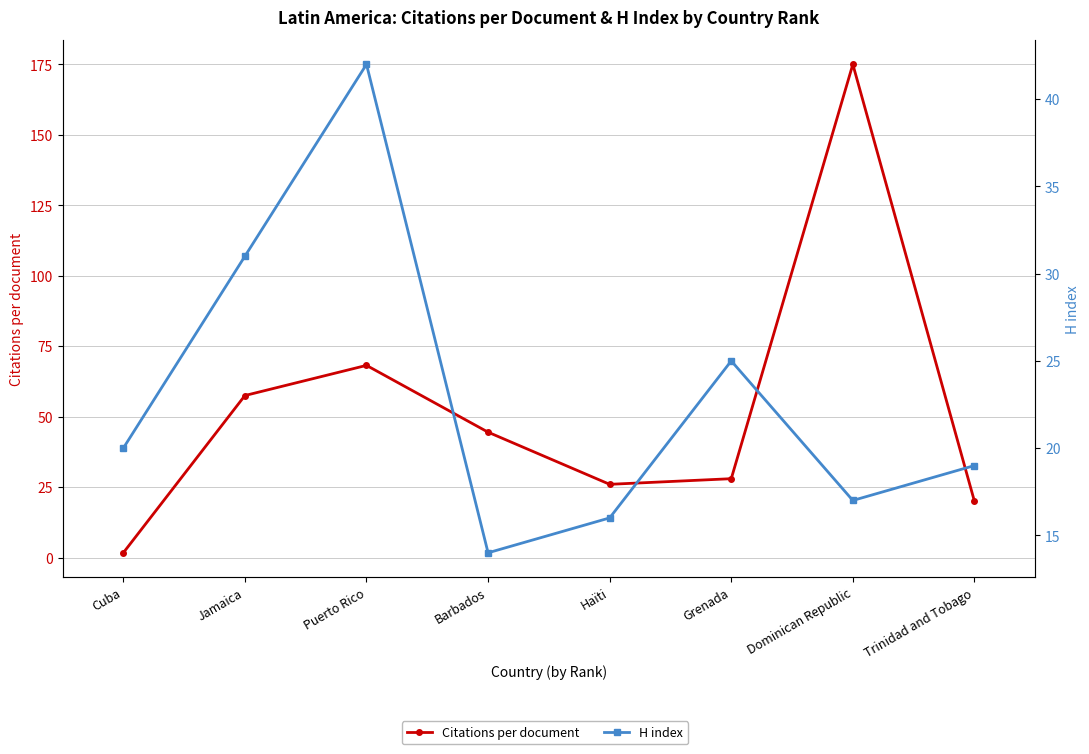

Which category has the lowest value in the Citations per document series?

Cuba